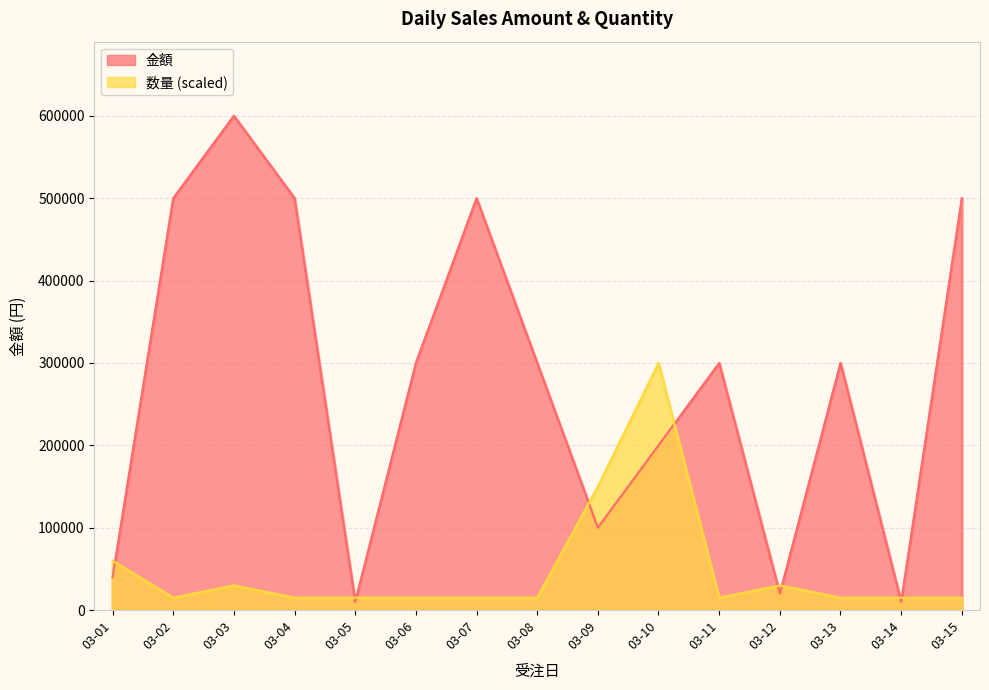

Rank the series by their average value, from highest to lowest.

金額, 数量